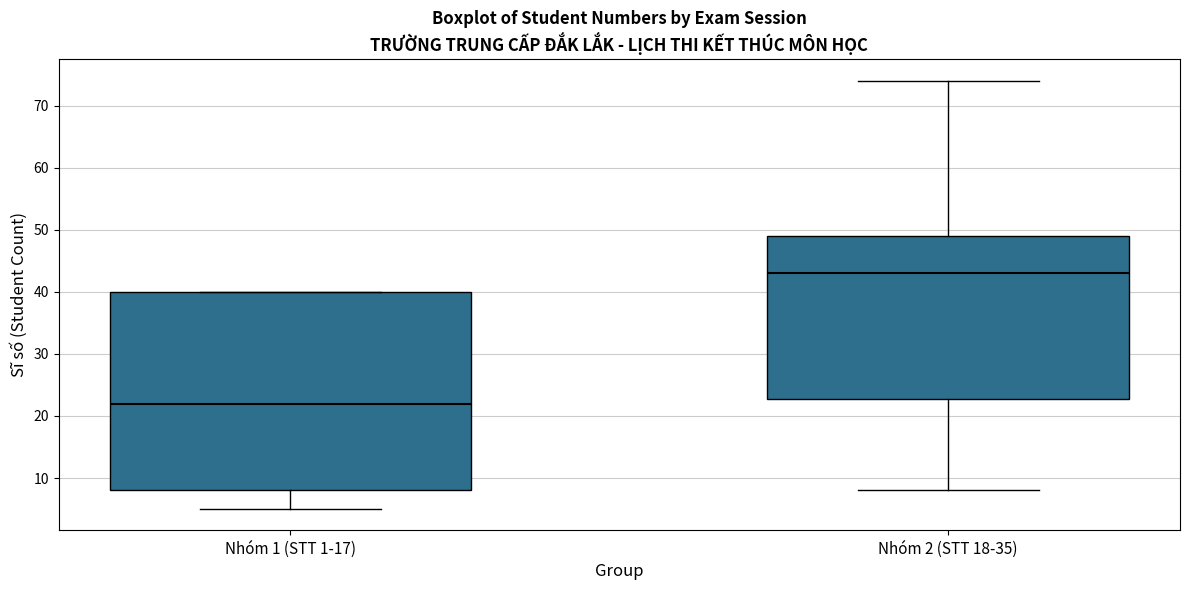

Reading left to right, transcribe this box plot: for each box, give where its median line is, the range the box spans, and where its two whiskers end, as read against the y-axis. The values are not printed on the chart, so give them approximately, as read against the axis.

Nhóm 1 (STT 1-17): median 22, box 8 to 40, whiskers 5 to 40
Nhóm 2 (STT 18-35): median 43, box 23 to 49, whiskers 8 to 74